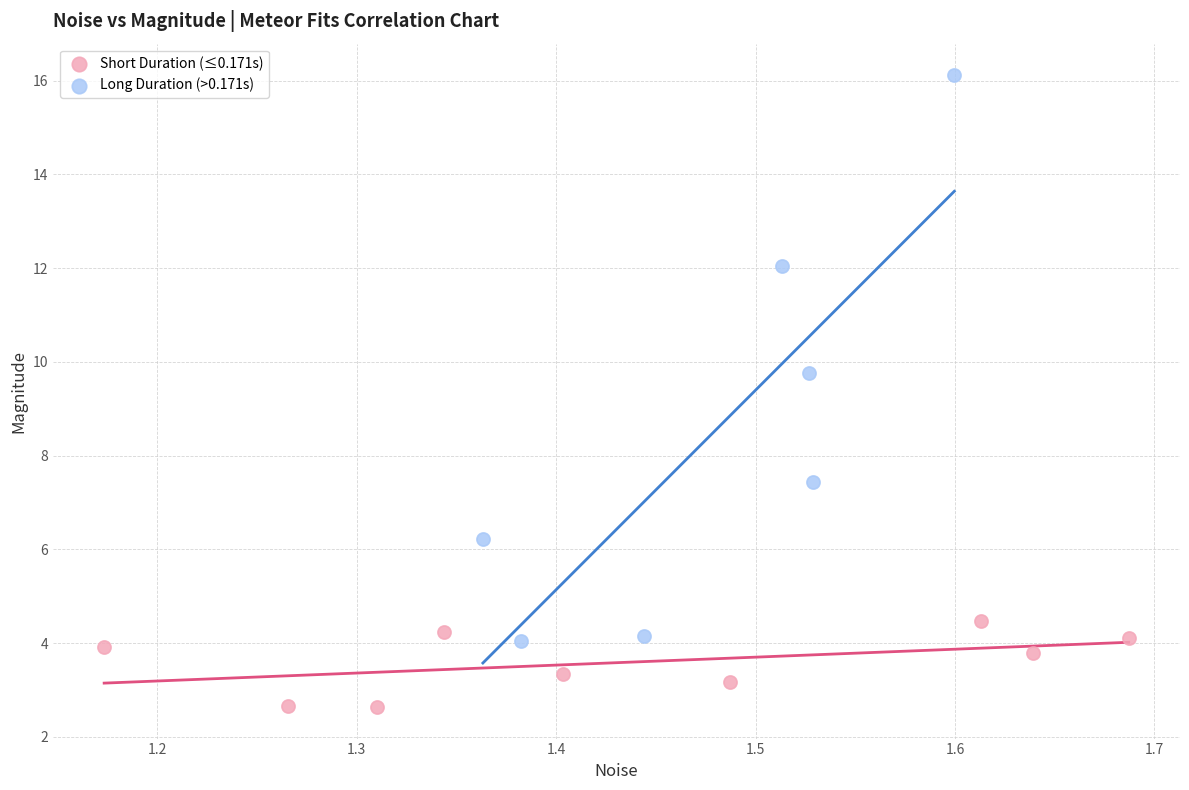

What are all the series names shown in the legend?

Short Duration (≤0.171s), Long Duration (>0.171s)